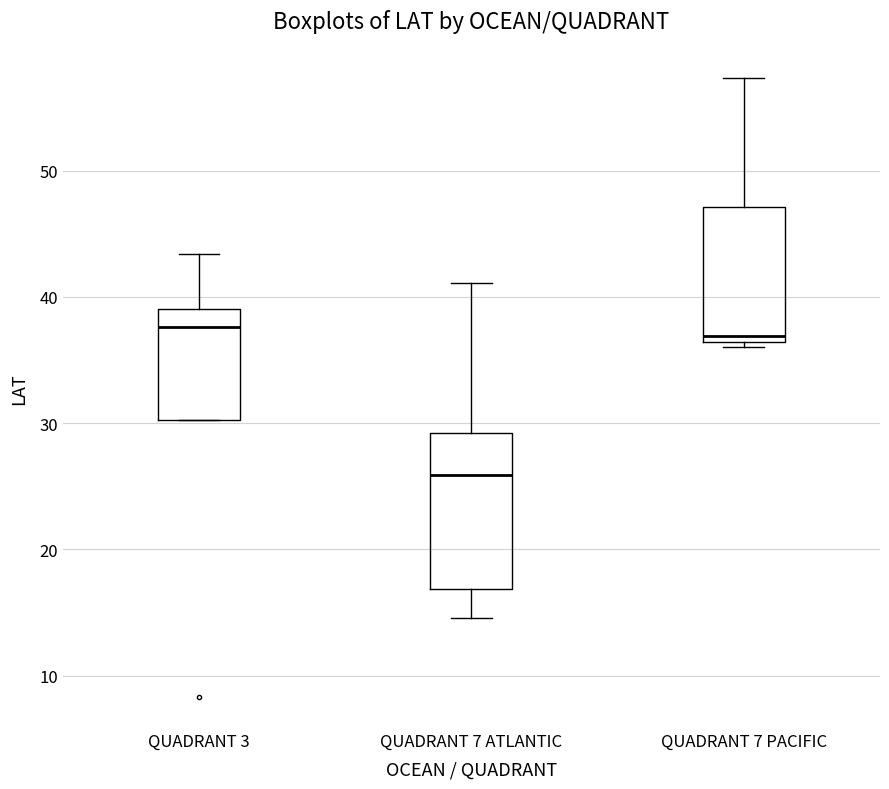

Reading left to right, read every box against the y-axis: the position of its median line, the range the box covers, and the ends of its whiskers. The values are not printed on the chart, so give them approximately, as read against the axis.

QUADRANT 3: median 38, box 30 to 39, whiskers 30 to 43
QUADRANT 7 ATLANTIC: median 26, box 17 to 29, whiskers 15 to 41
QUADRANT 7 PACIFIC: median 37, box 36 to 47, whiskers 36 (just below the box's lower edge) to 57